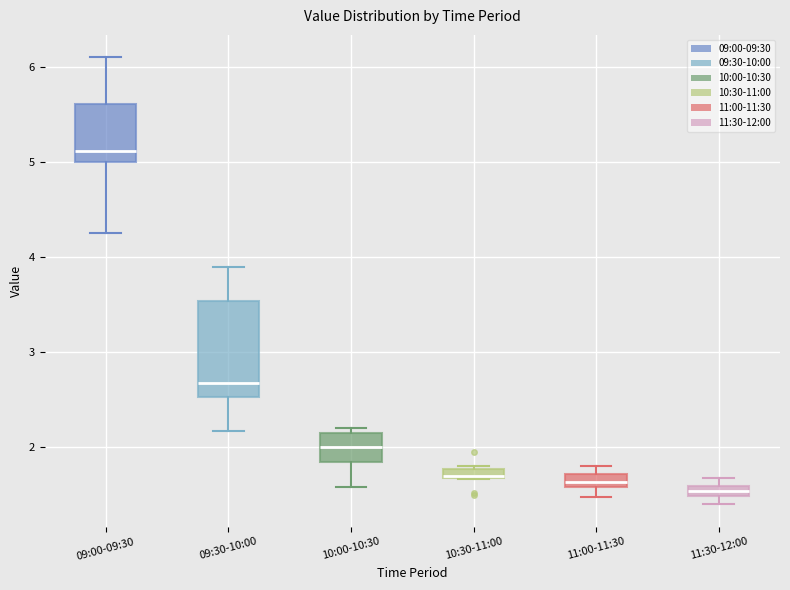

Comparing the boxes themselves (not the whiskers), which one is the tallest?

09:30-10:00